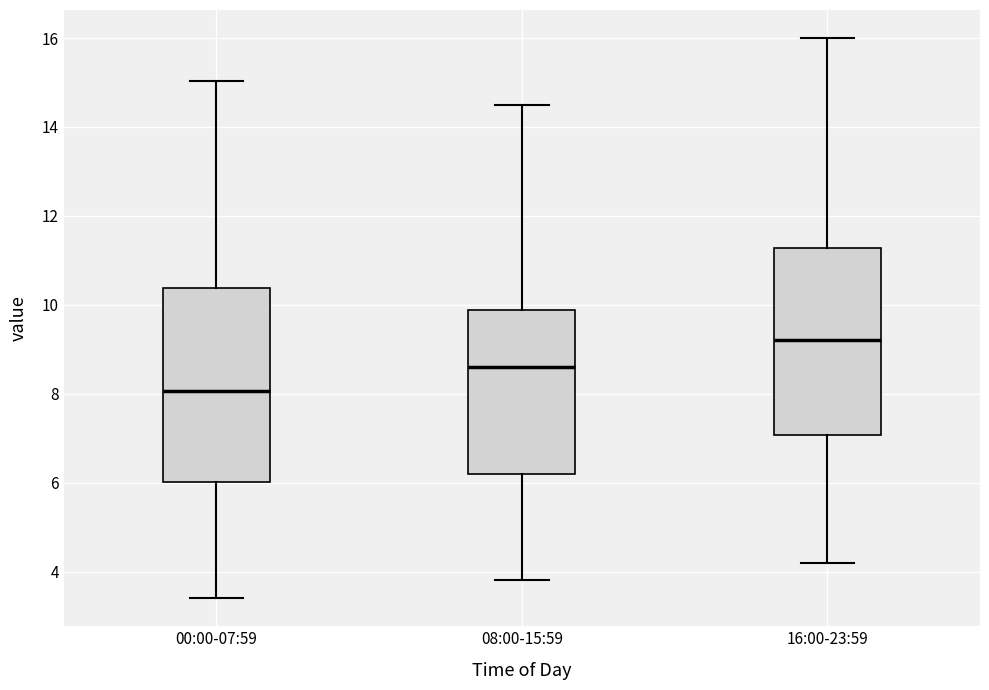

Reading left to right, transcribe this box plot: for each box, give where its median line is, the range the box spans, and where its two whiskers end, as read against the y-axis. The values are not printed on the chart, so give them approximately, as read against the axis.

00:00-07:59: median 8.0, box 6.0 to 10.4, whiskers 3.4 to 15.0
08:00-15:59: median 8.6, box 6.2 to 9.8, whiskers 3.8 to 14.6
16:00-23:59: median 9.2, box 7.0 to 11.2, whiskers 4.2 to 16.0